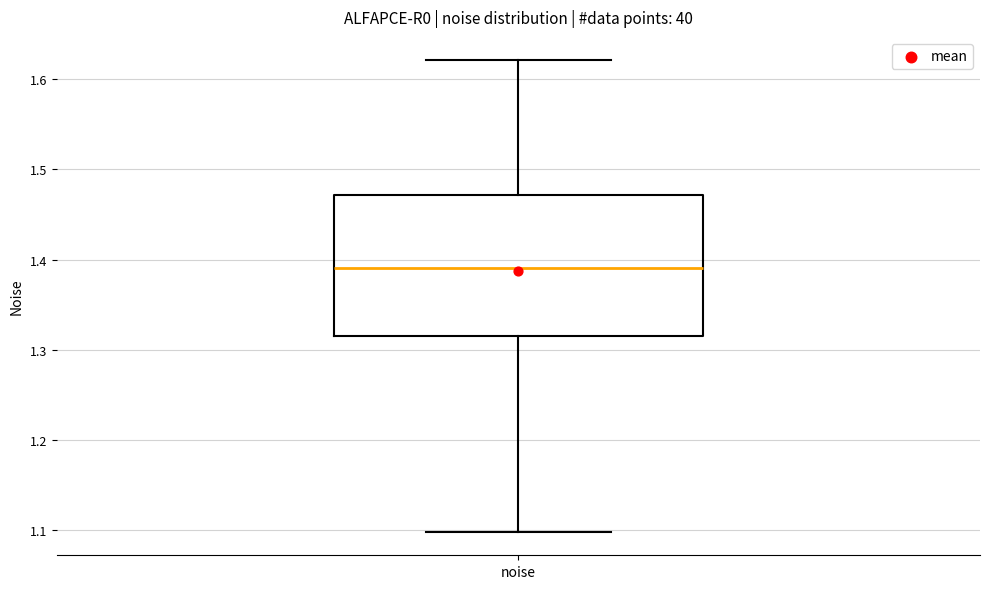

Transcribe this box plot: give where the median line is, the range the box spans, and where the two whiskers end, as read against the y-axis. The values are not printed on the chart, so give them approximately, as read against the axis.

median 1.39, box 1.32 to 1.47, whiskers 1.10 to 1.62